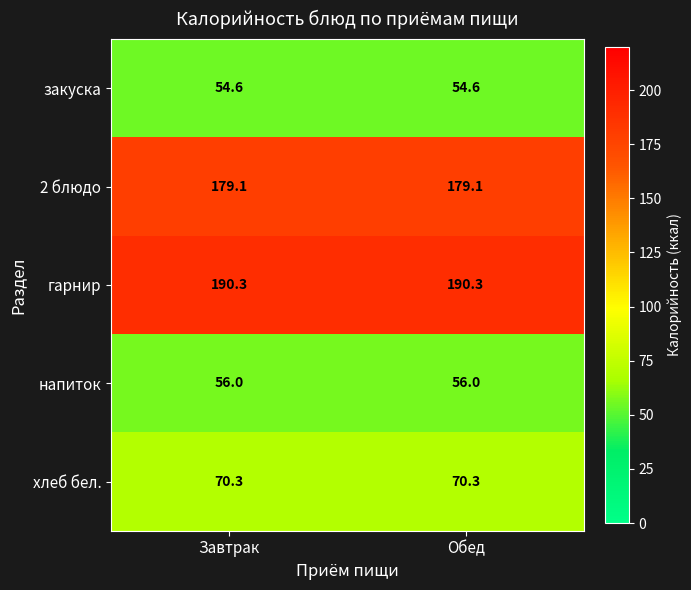

Is the value of гарнир at Завтрак greater than the value of хлеб бел. at Обед?

Yes